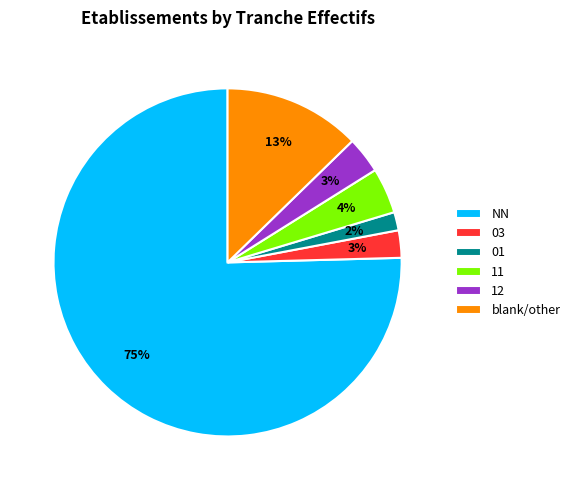

Is there a majority slice in this chart?

Yes